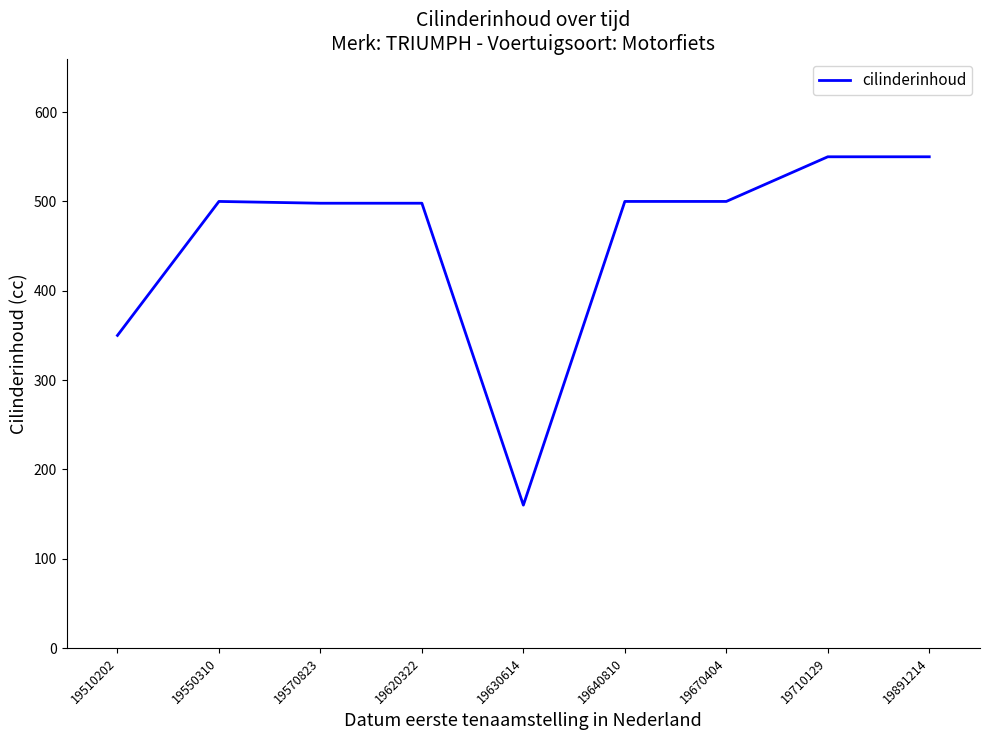

How many lines are shown in the chart?

1